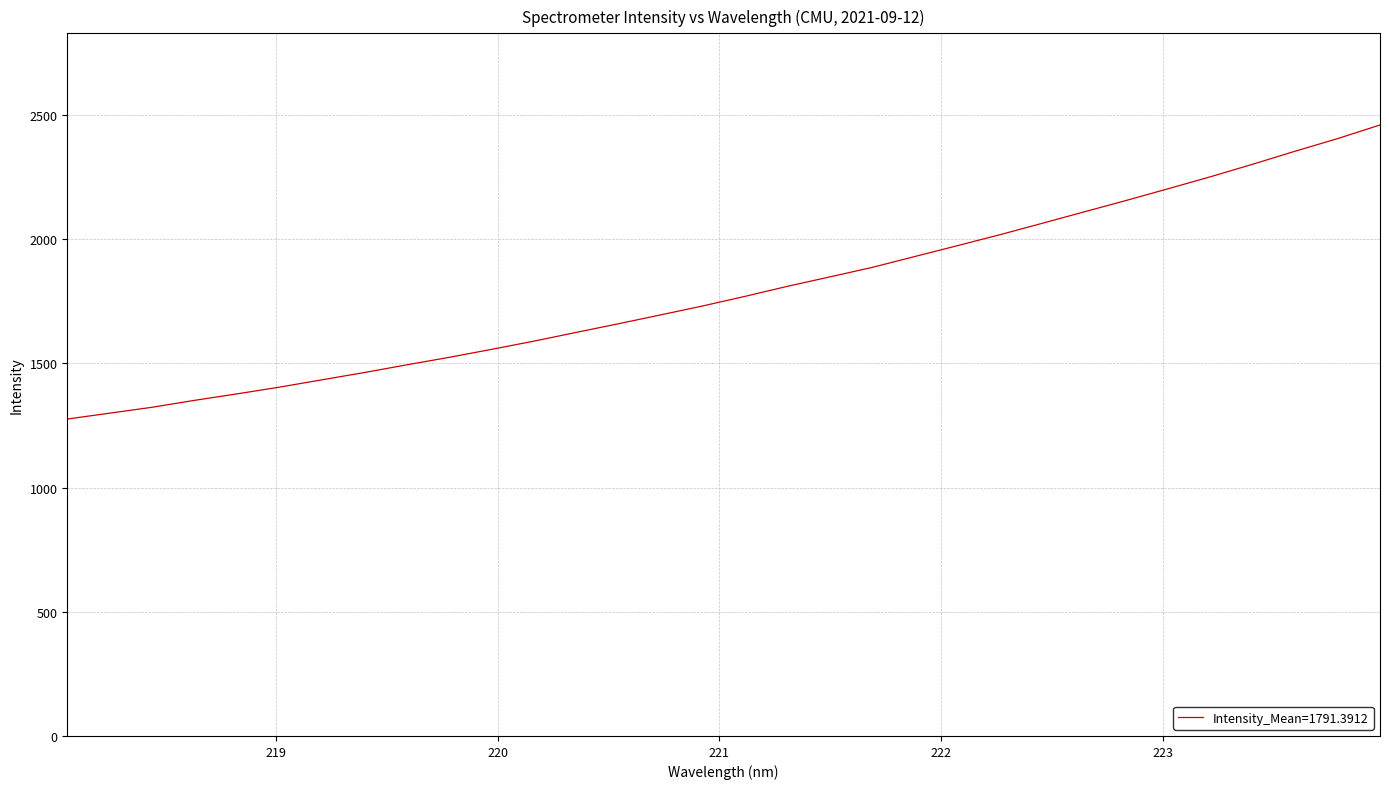

How many categories are shown in the chart?

32